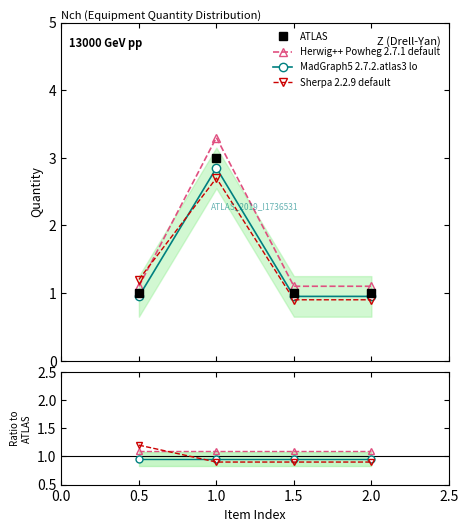

True or false: ATLAS and MadGraph5 2.7.2.atlas3 lo intersect in this chart.

False